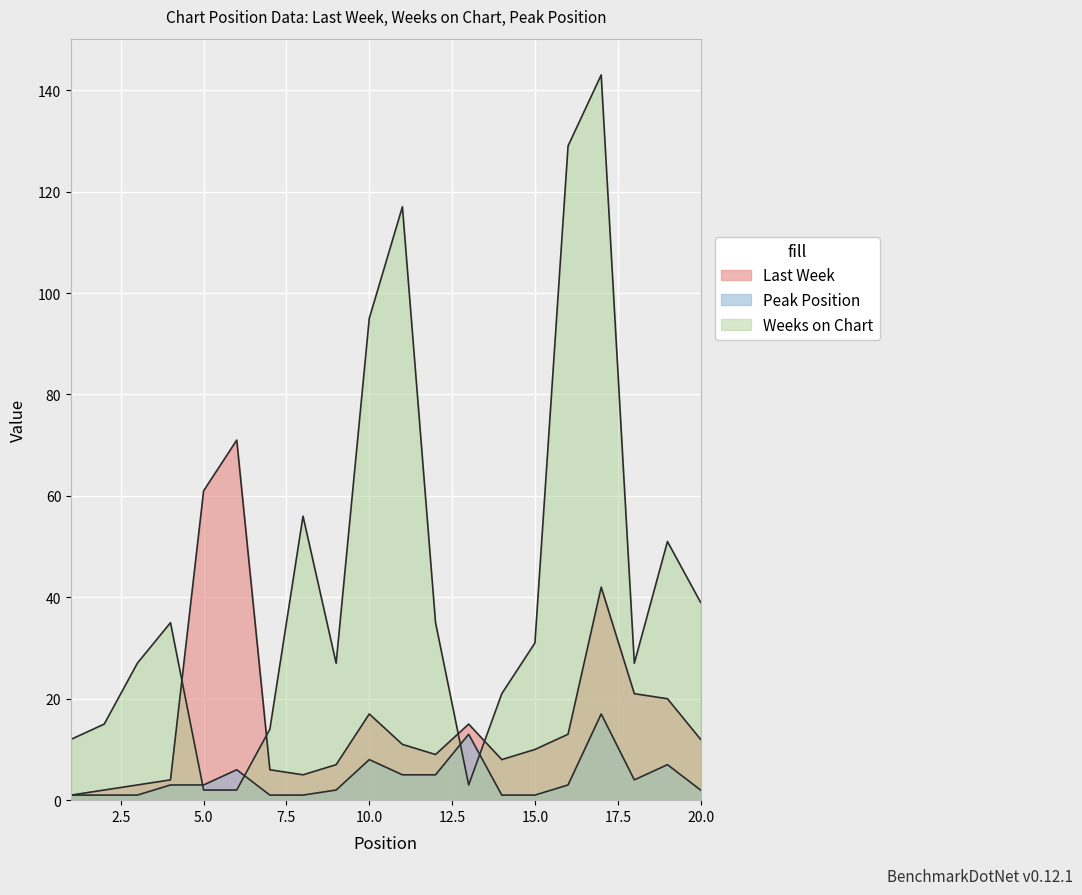

Is it true that Weeks on Chart equals 64 at 10?

False